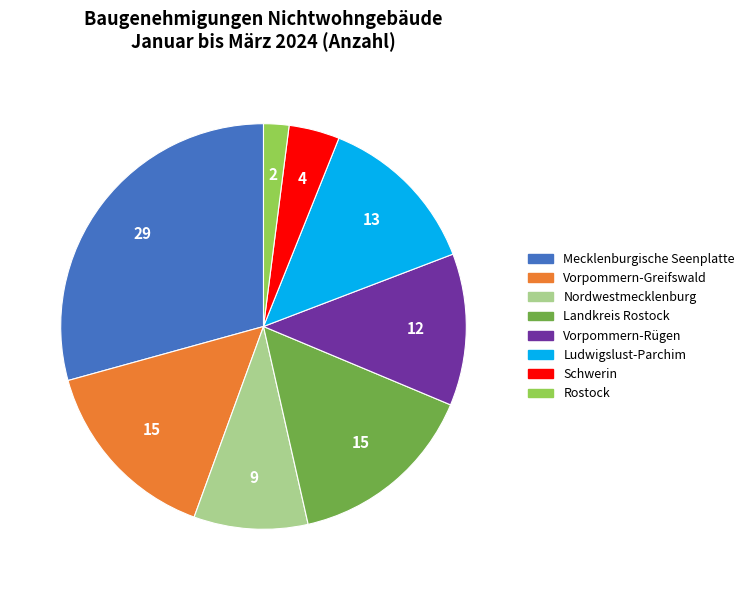

What is the ratio of the value at Schwerin to the value at Rostock?

2.0